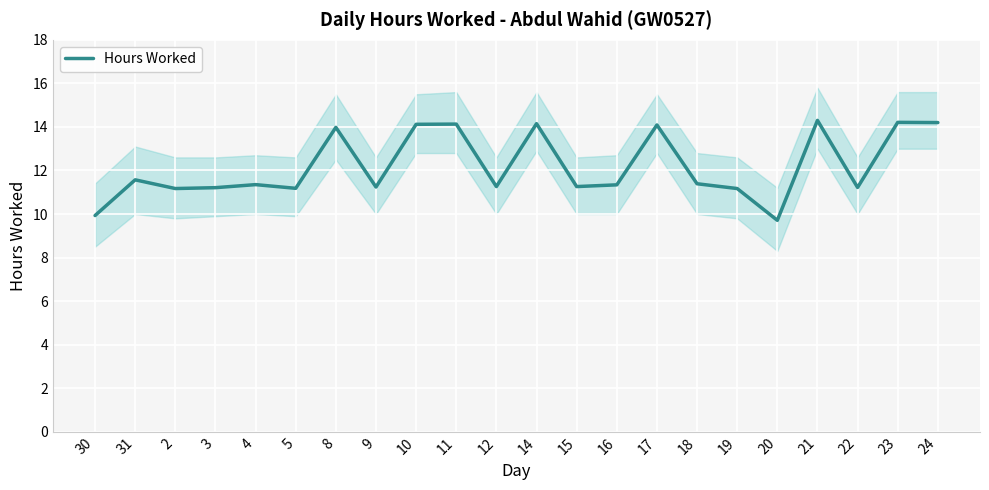

How many data points does each series have?

22